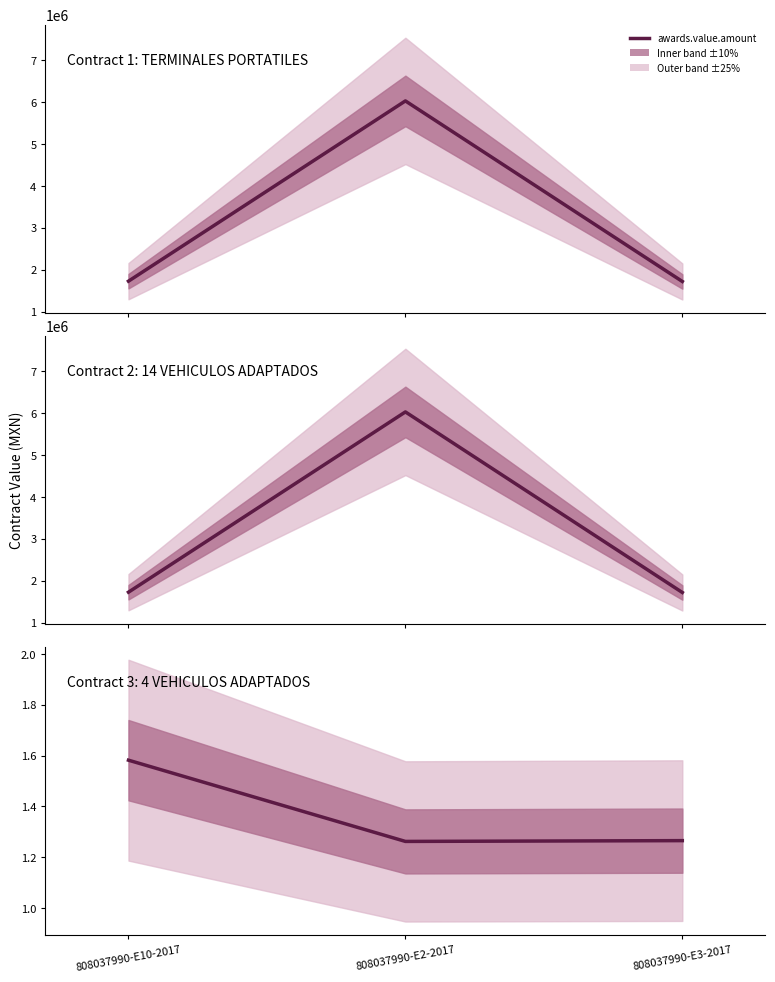

The awards.value.amount series shows 902629.6 at 808037990-E3-2017. True or false?

False